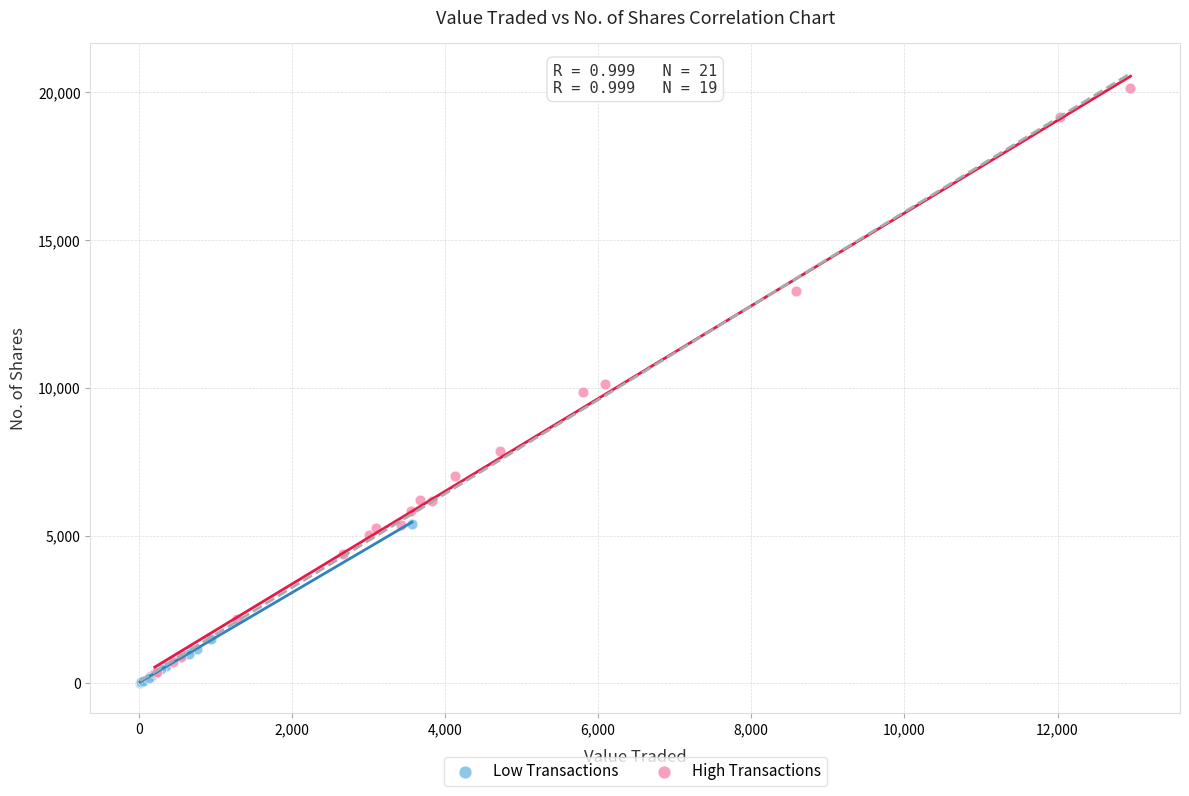

What are all the series names shown in the legend?

Low Transactions, High Transactions